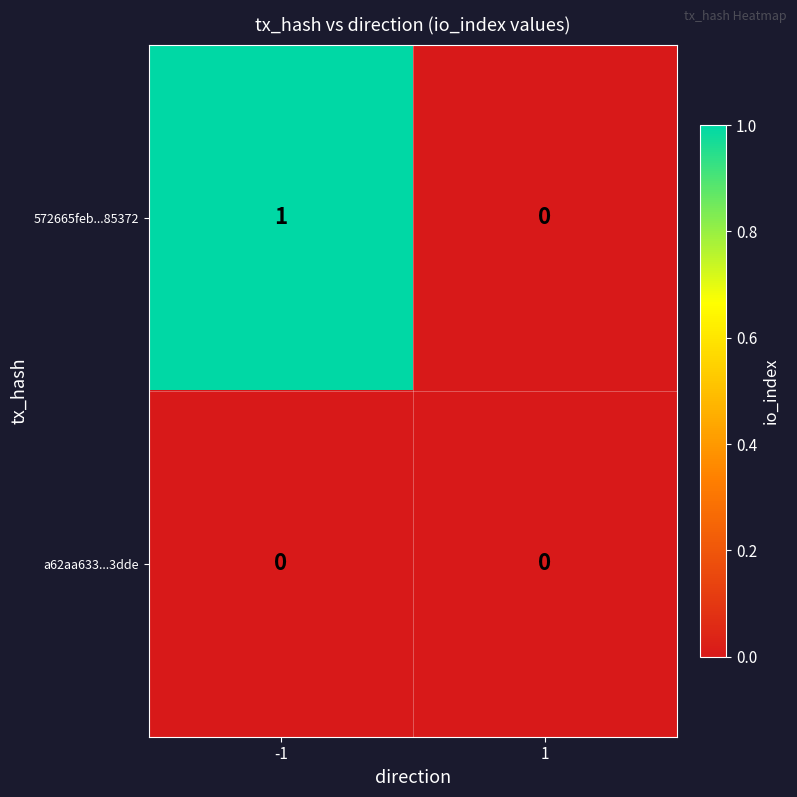

Is it true that a62aa633...3dde equals 0 at 1?

True